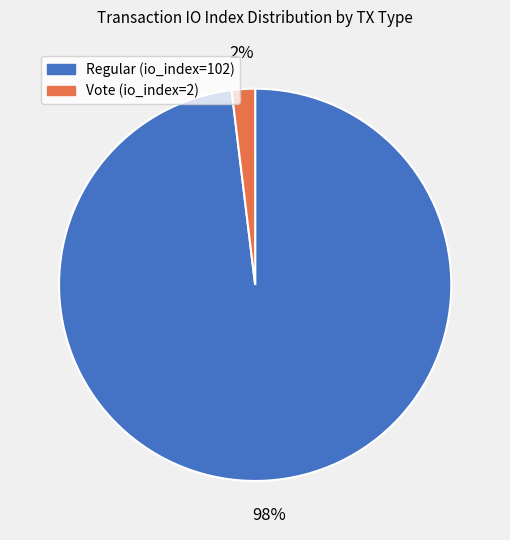

The Vote (io_index=2) slice represents 2% of the pie. True or false?

True